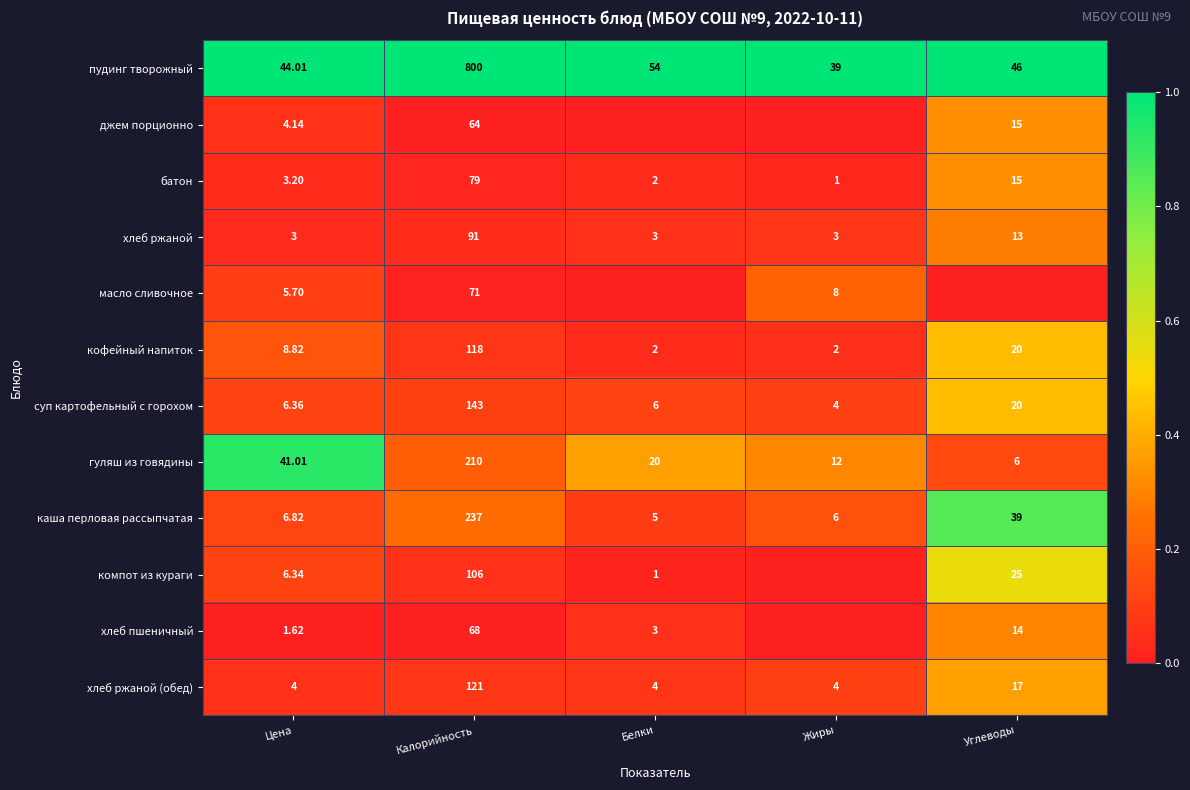

At Калорийность, list the series in order from largest to smallest.

пудинг творожный, каша перловая рассыпчатая, гуляш из говядины, суп картофельный с горохом, хлеб ржаной (обед), кофейный напиток, компот из кураги, хлеб ржаной, батон, масло сливочное, хлеб пшеничный, джем порционно